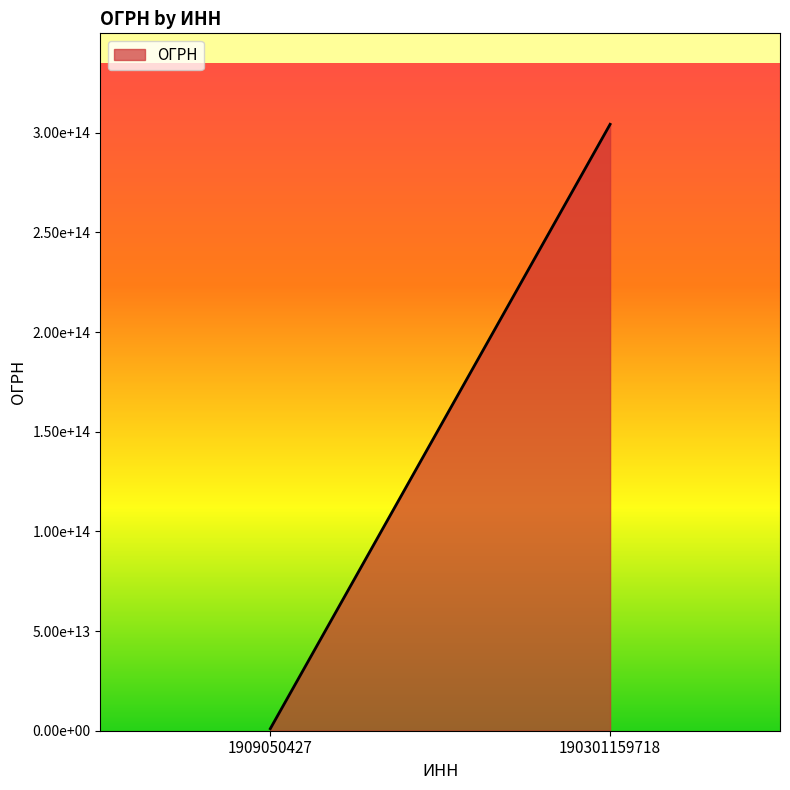

What is the maximum value shown in the chart?

304190307900061